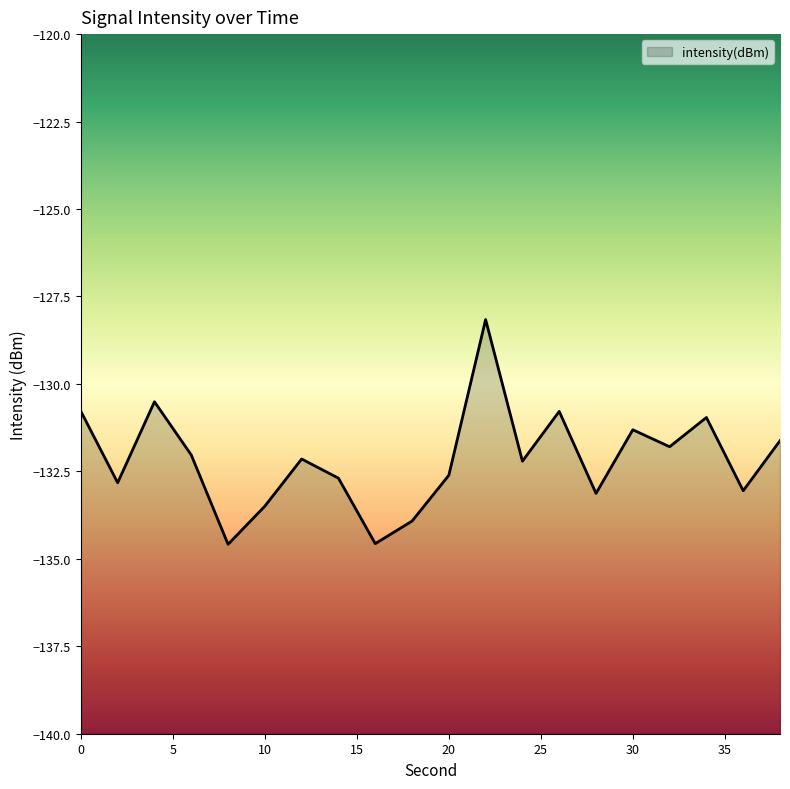

At which category does the chart reach its minimum across all series?

8